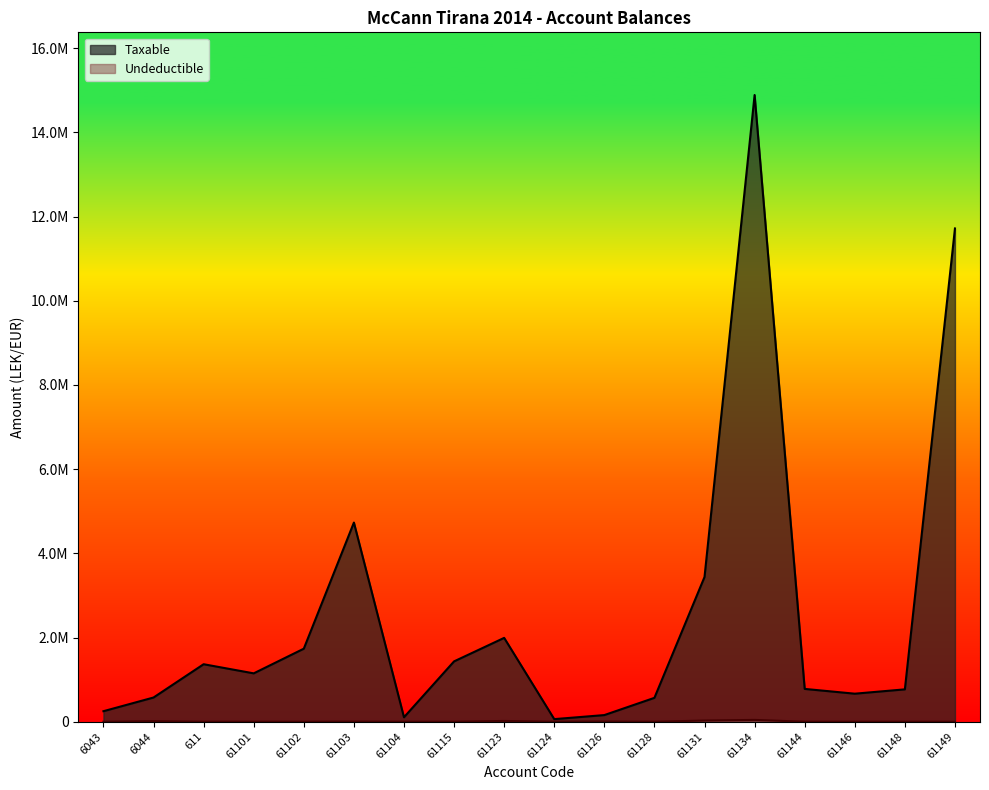

True or false: Taxable and Undeductible cross at least once.

False